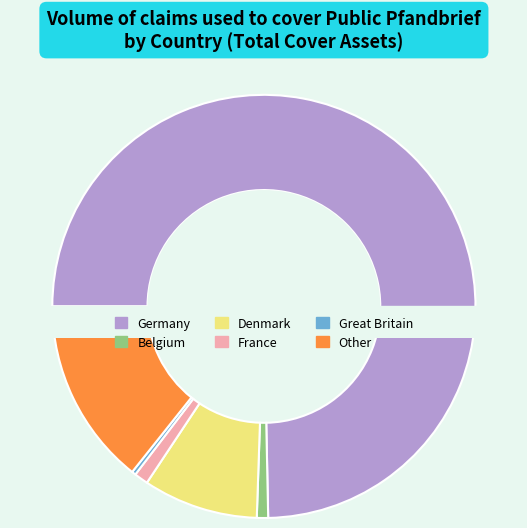

Which category has the smallest portion of the pie?

Great Britain